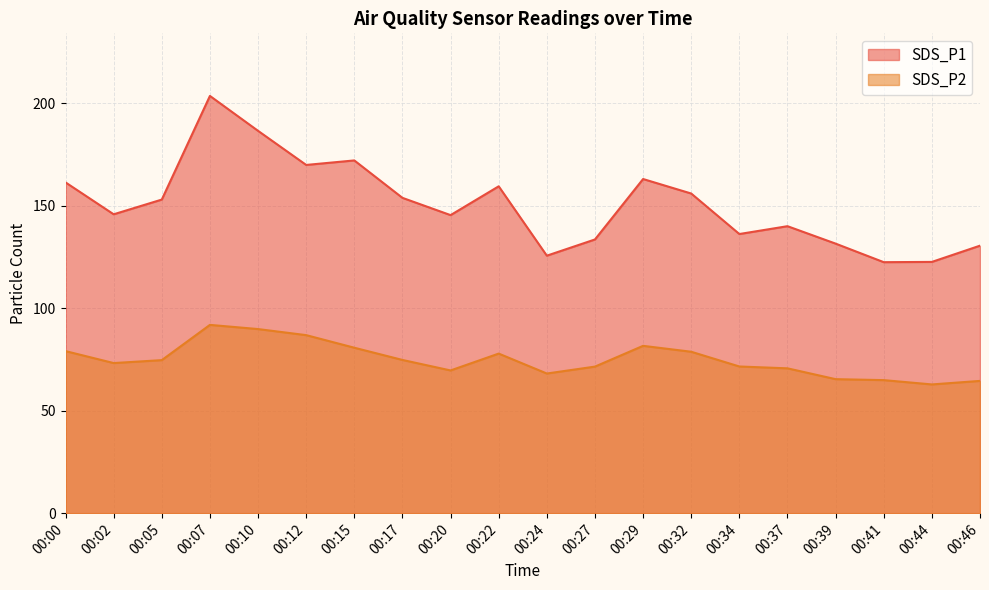

Where does the SDS_P2 series first go above 74?

00:00